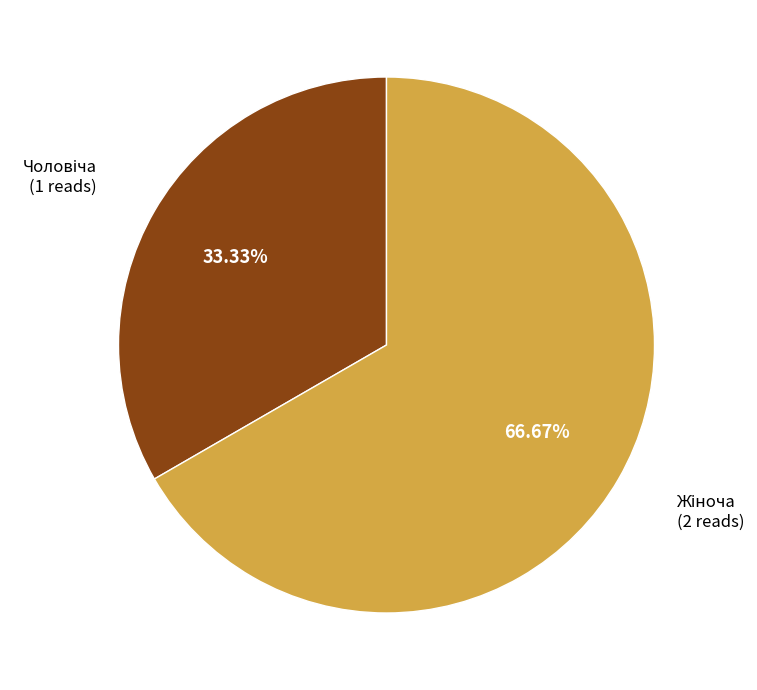

Is there any slice that represents more than half of the pie?

Yes